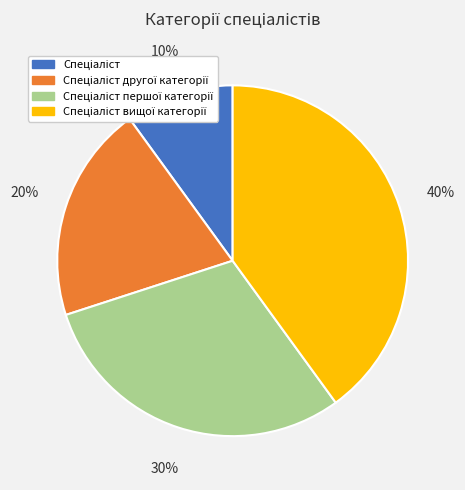

Does any single category account for the majority?

No